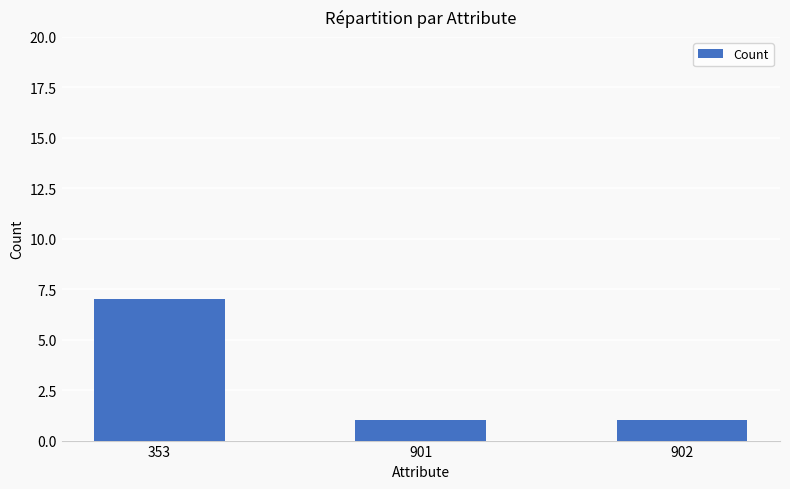

What is the change in value from 353 to 901?

-6